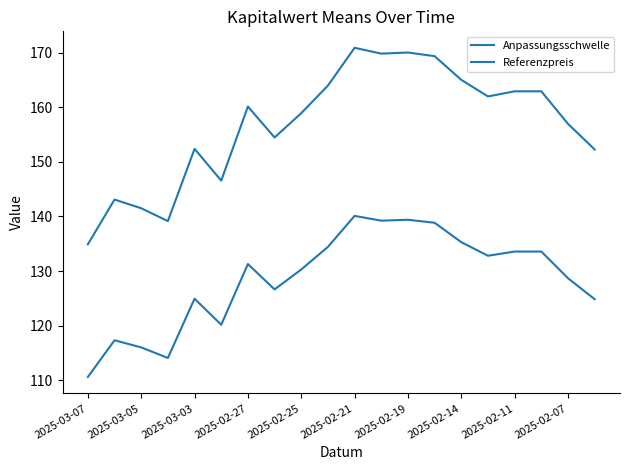

How many lines are shown in the chart?

2